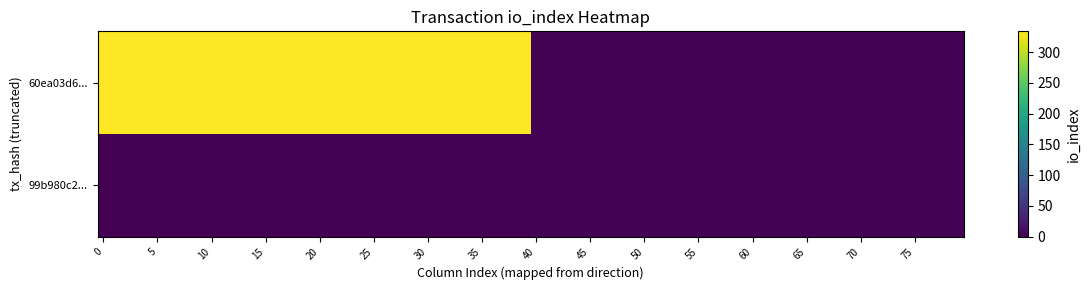

List the series in order of their peak value, lowest first.

99b980c2daa24bb4c9462aa1b313176dc844b35, 60ea03d635a82521bdf4661e70c359b7dc58398